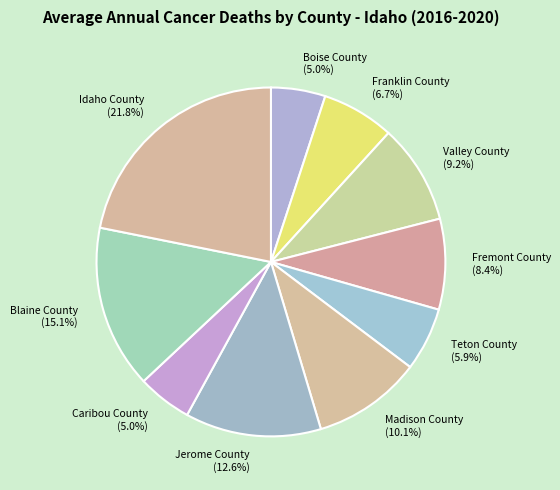

Which category has the biggest portion of the pie?

Idaho County